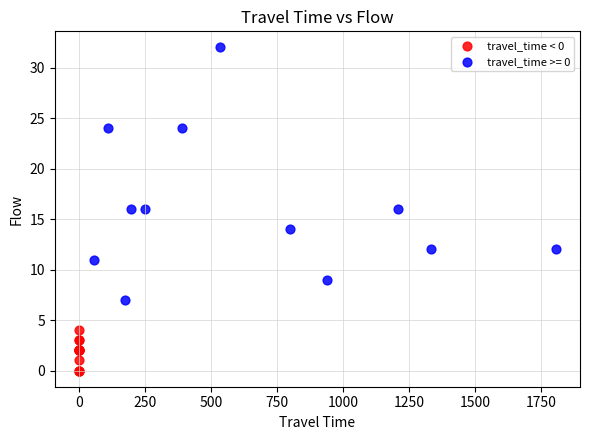

Which series reaches the maximum Y coordinate?

travel_time >= 0